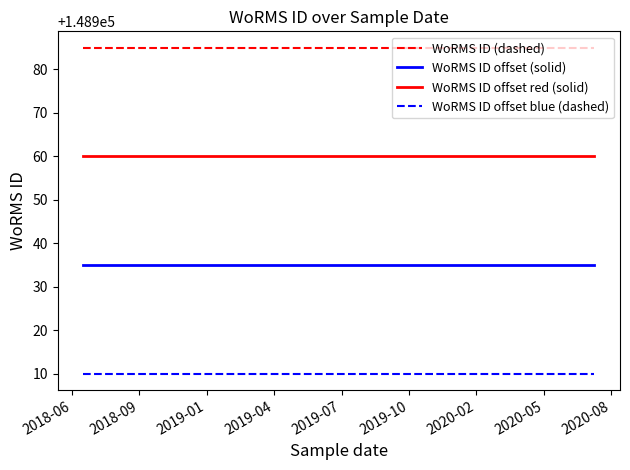

What is the greatest value displayed?

148985